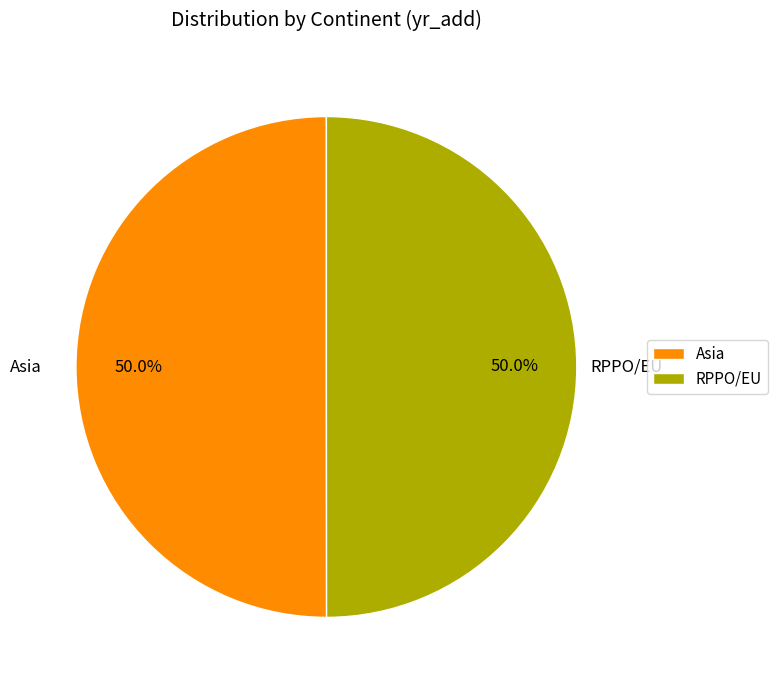

Approximately how many times larger is the value at RPPO/EU compared to Asia?

1.0